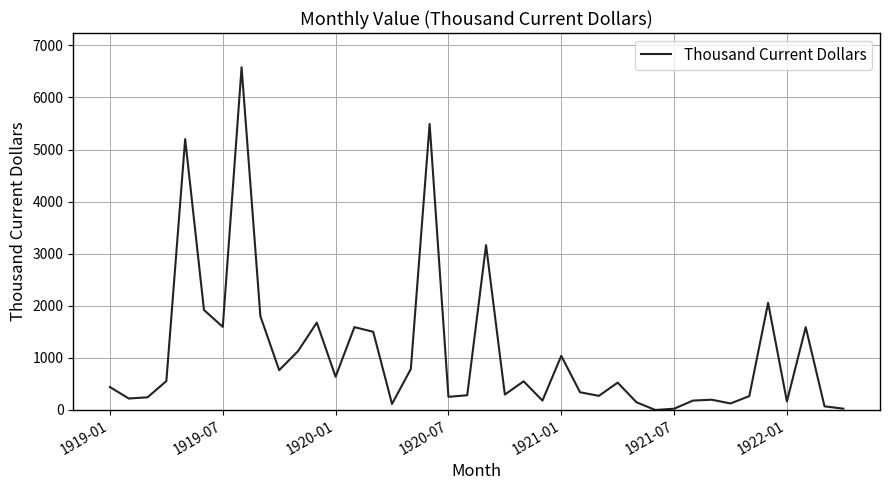

How many lines are shown in the chart?

1